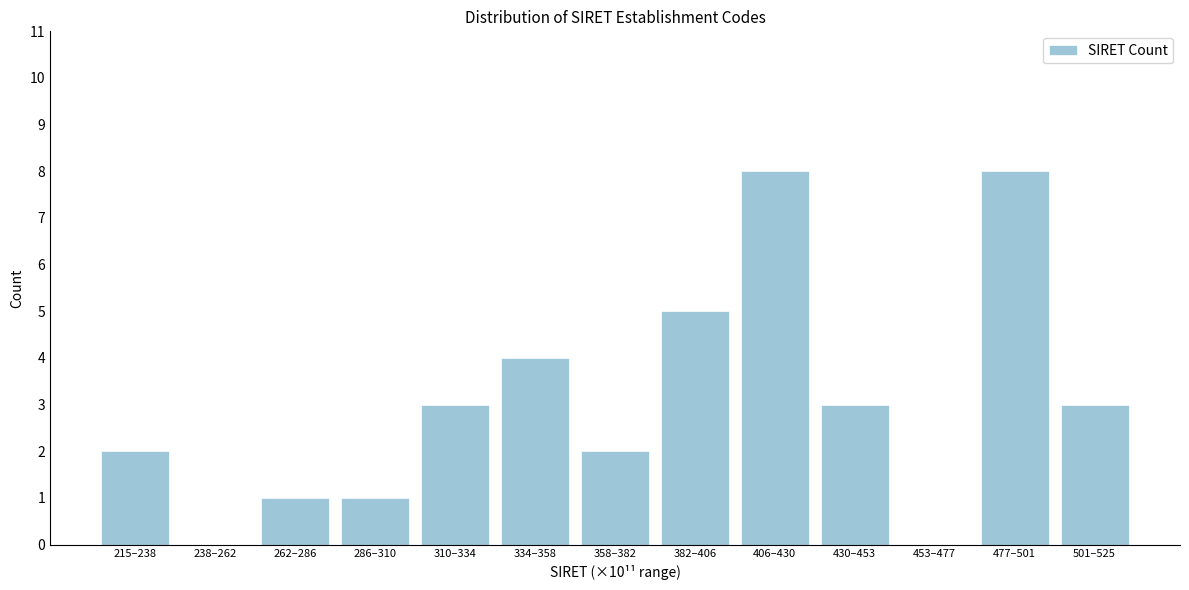

Reading right to left, list all the values displayed in this chart.

501–525=3	477–501=8	453–477=0	430–453=3	406–430=8	382–406=5	358–382=2	334–358=4	310–334=3	286–310=1	262–286=1	238–262=0	215–238=2